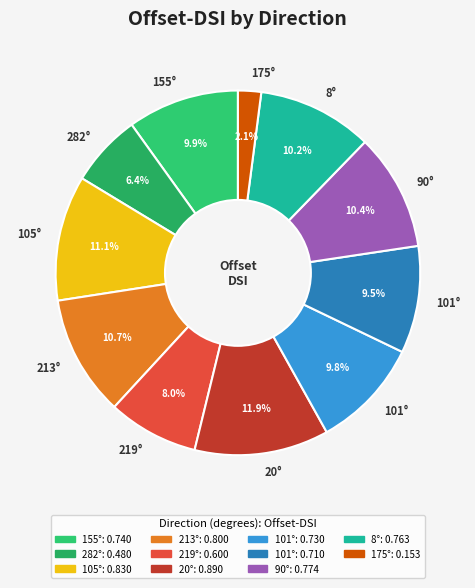

How many slices are in this pie chart?

11